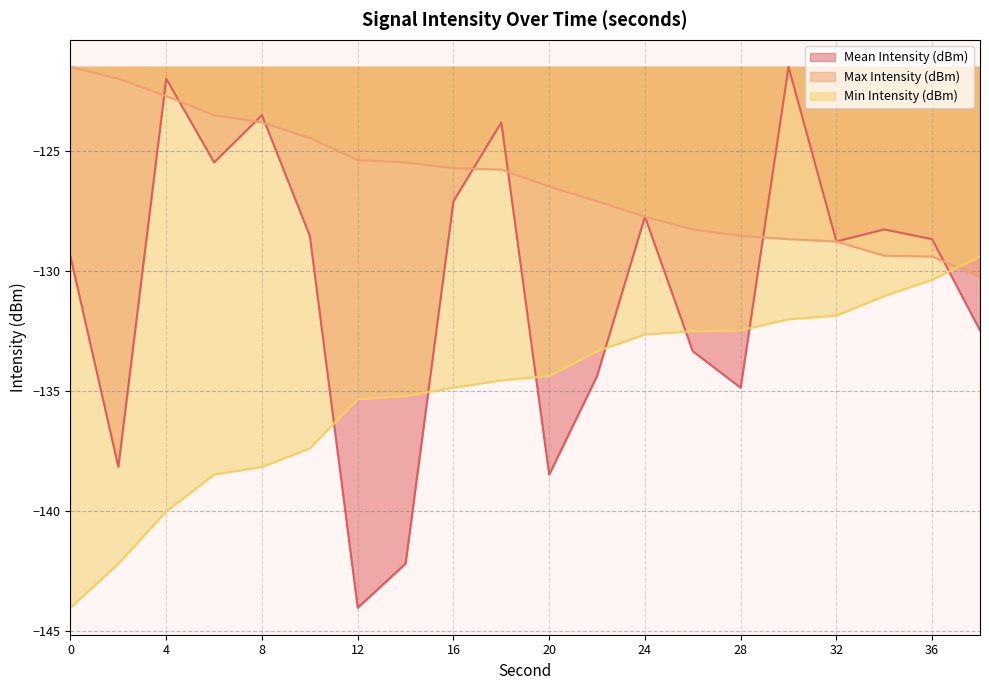

Rank the series at 2 from highest to lowest value.

Max Intensity (dBm), Mean Intensity (dBm), Min Intensity (dBm)